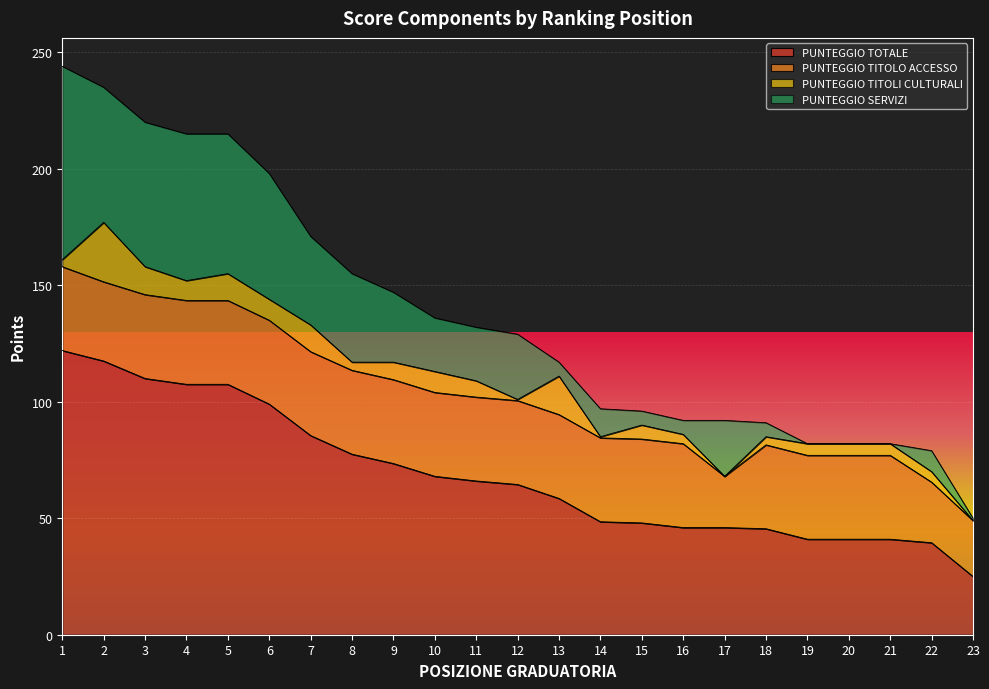

Reading left to right, what are all the values shown in this chart?

PUNTEGGIO TOTALE: 122.0	117.5	110.0	107.5	107.5	99.0	85.5	77.5	73.5	68.0	66.0	64.5	58.5	48.5	48.0	46.0	46.0	45.5	41.0	41.0	41.0	39.5	25.0
PUNTEGGIO TITOLO ACCESSO: 36.0	34.0	36.0	36.0	36.0	36.0	36.0	36.0	36.0	36.0	36.0	36.0	36.0	36.0	36.0	36.0	22.0	36.0	36.0	36.0	36.0	26.0	24.0
PUNTEGGIO TITOLI CULTURALI: 3.0	25.5	12.0	8.5	11.5	9.0	11.5	3.5	7.5	9.0	7.0	0.5	16.5	0.5	6.0	4.0	0.0	3.5	5.0	5.0	5.0	4.5	0.0
PUNTEGGIO SERVIZI: 83.0	58.0	62.0	63.0	60.0	54.0	38.0	38.0	30.0	23.0	23.0	28.0	6.0	12.0	6.0	6.0	24.0	6.0	0.0	0.0	0.0	9.0	1.0